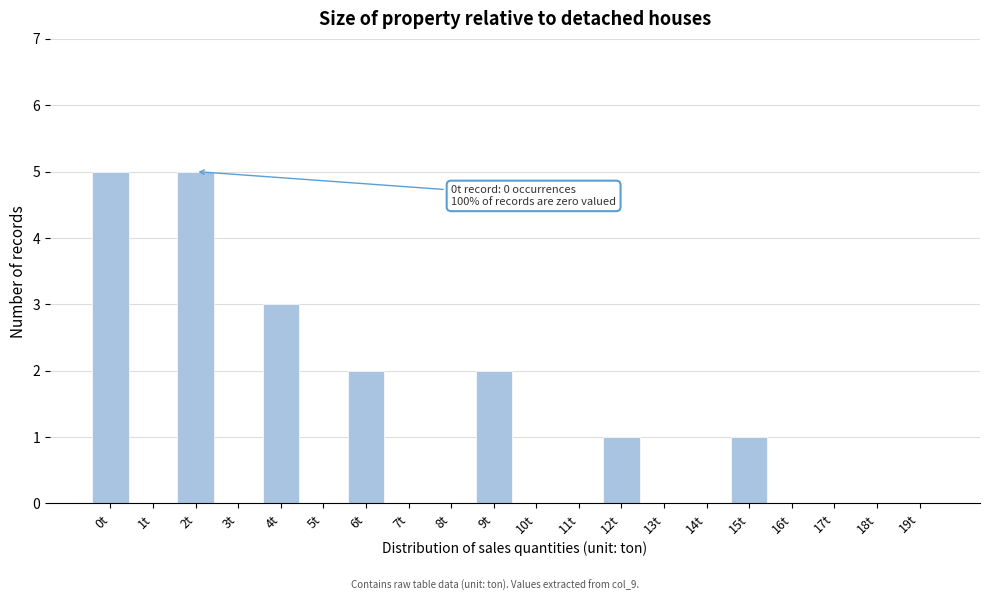

Reading left to right, what are all the values shown in this chart?

0t=5	1t=0	2t=5	3t=0	4t=3	5t=0	6t=2	7t=0	8t=0	9t=2	10t=0	11t=0	12t=1	13t=0	14t=0	15t=1	16t=0	17t=0	18t=0	19t=0